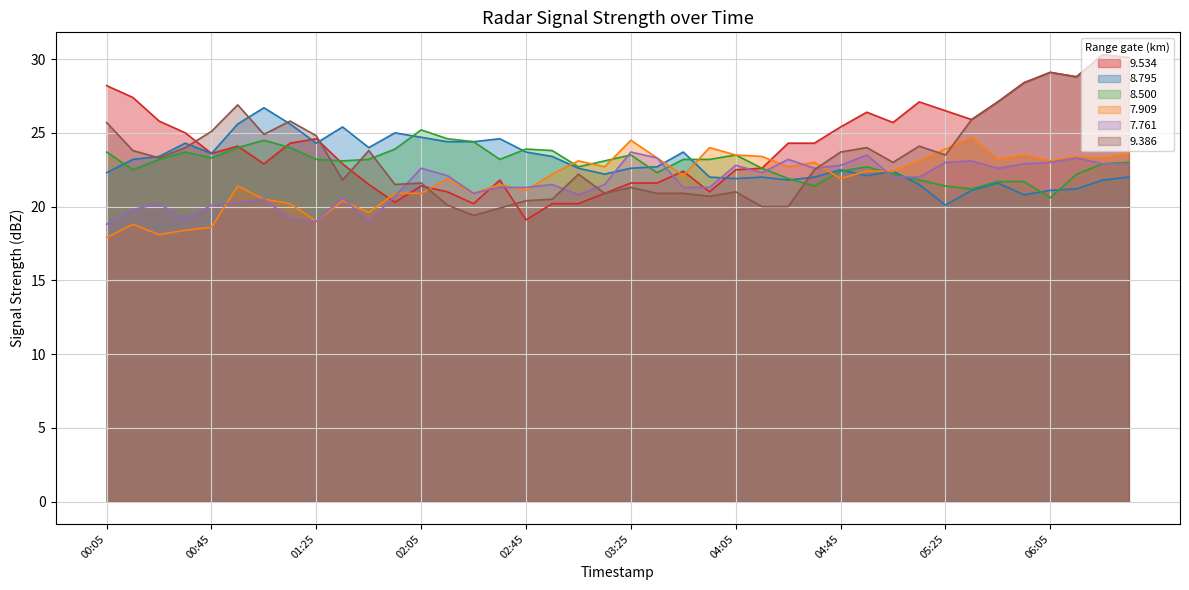

What is the value of the 9.534 point at the 13th from the left?

21.4